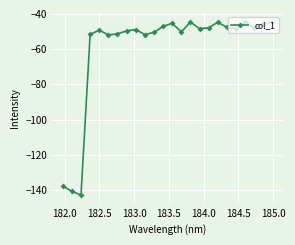

Is this an area chart (filled region under the line)?

No